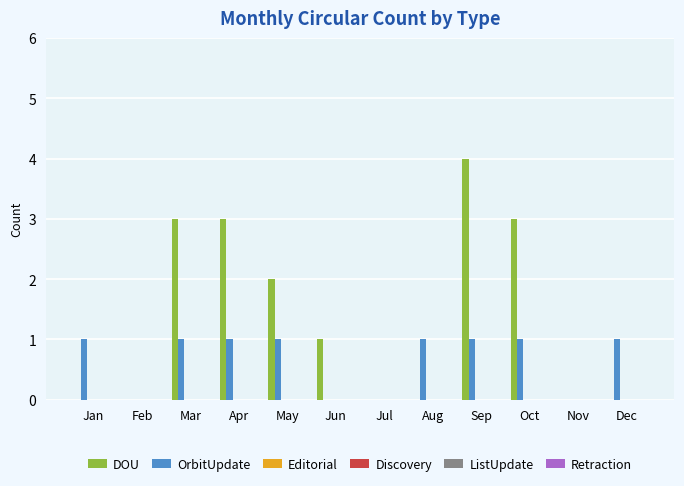

Which series has the largest total across all categories?

DOU